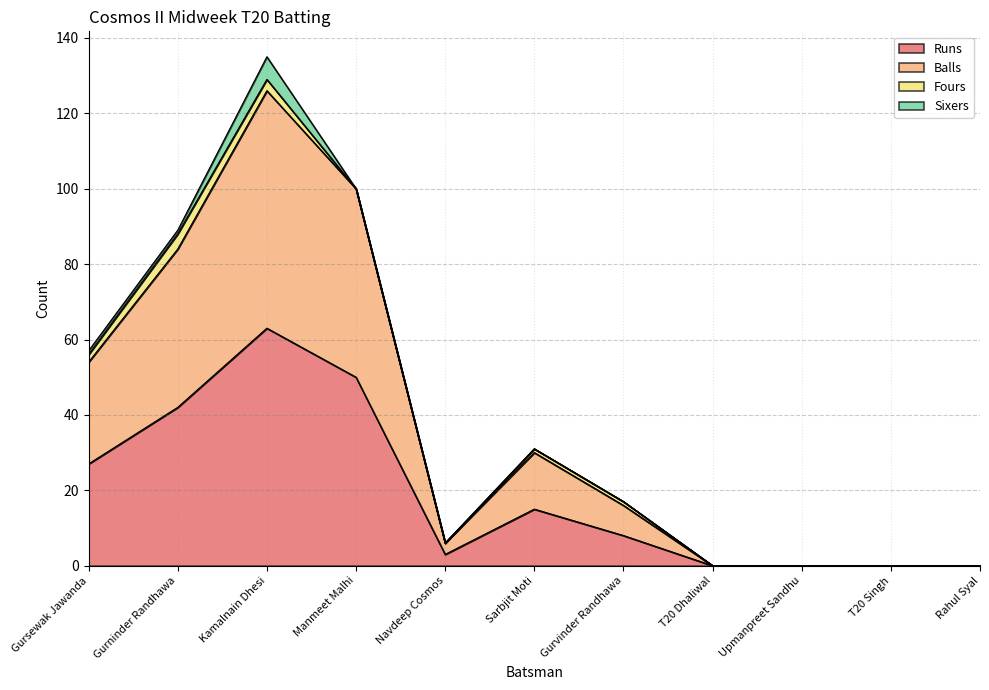

What is the approximate value of Runs at Gursewak Jawanda, to the nearest 10?

30